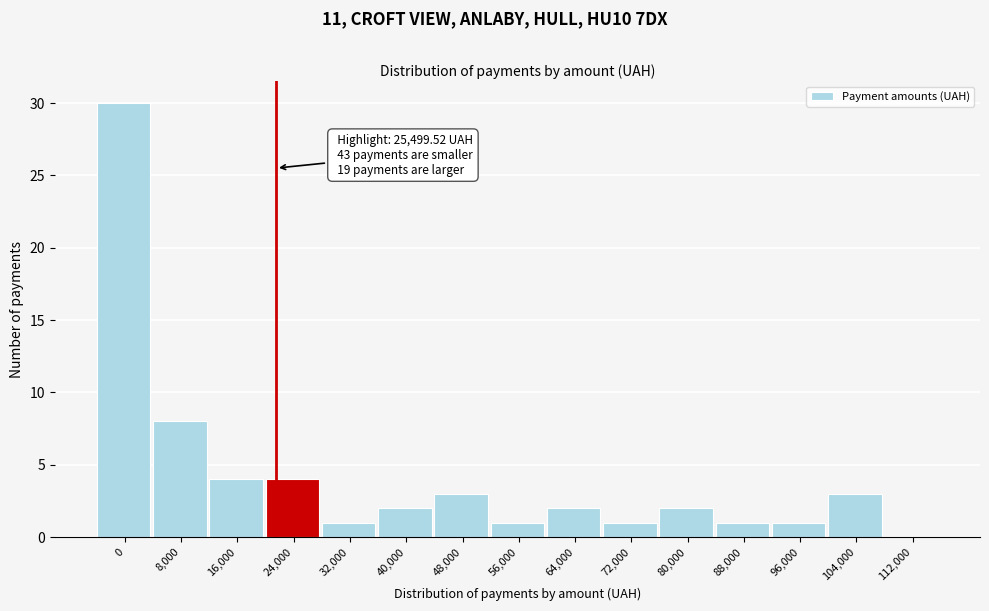

Reading right to left, list all the values displayed in this chart.

112,000=0	104,000=3	96,000=1	88,000=1	80,000=2	72,000=1	64,000=2	56,000=1	48,000=3	40,000=2	32,000=1	24,000=4	16,000=4	8,000=8	0=30